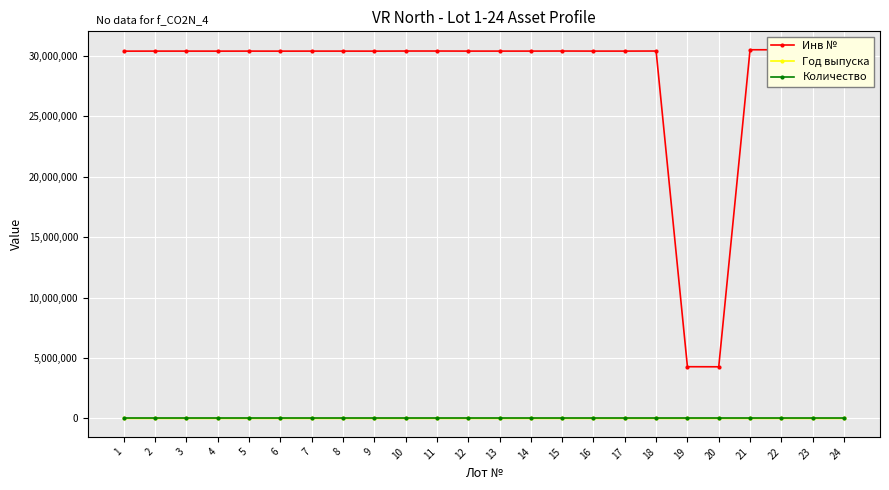

What is the maximum value for Инв №?

30514805